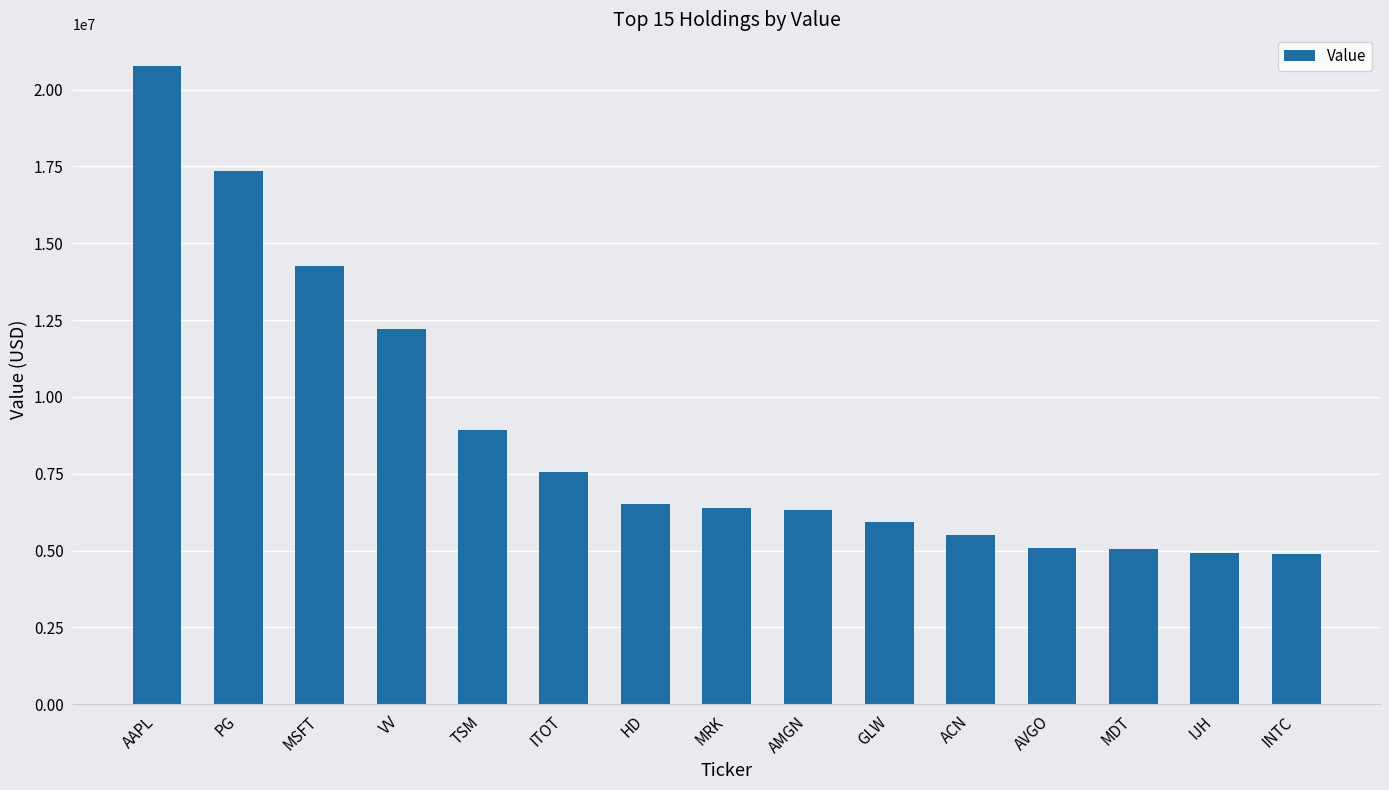

Does the chart contain stacked bars?

No